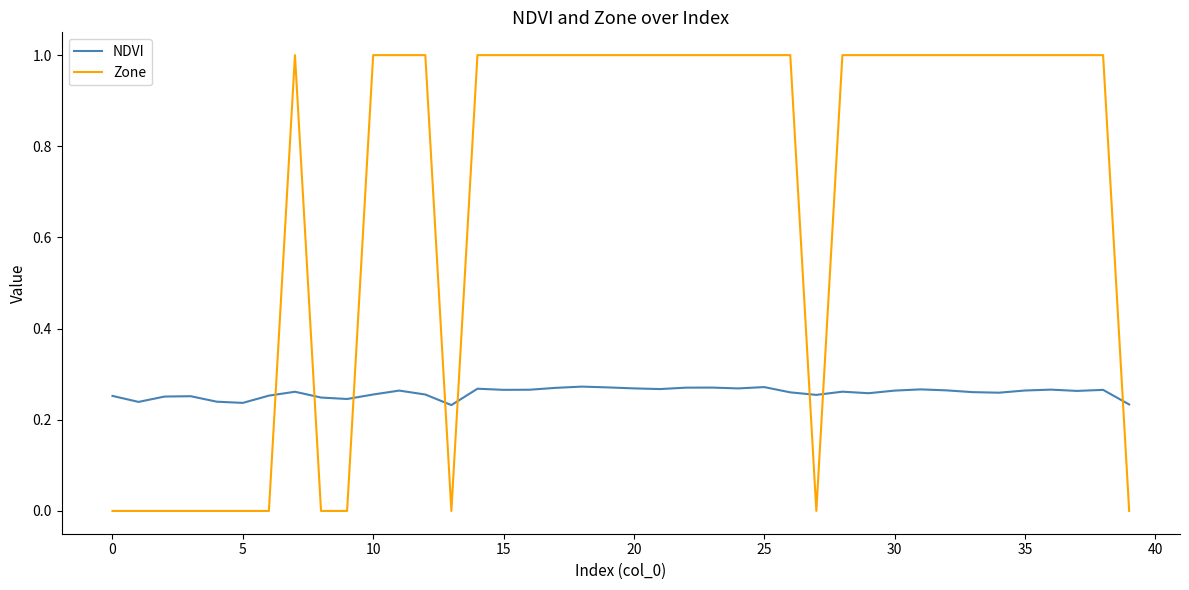

How many intersections are there between Zone and NDVI?

8